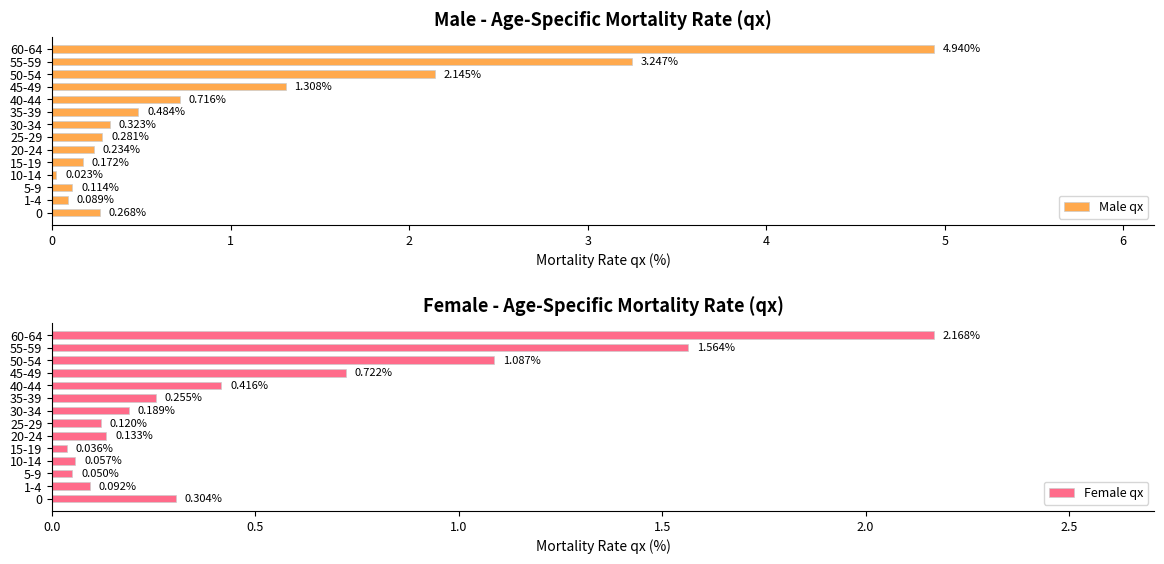

What is the difference between the Male qx values at 35-39 and 50-54?

1.7